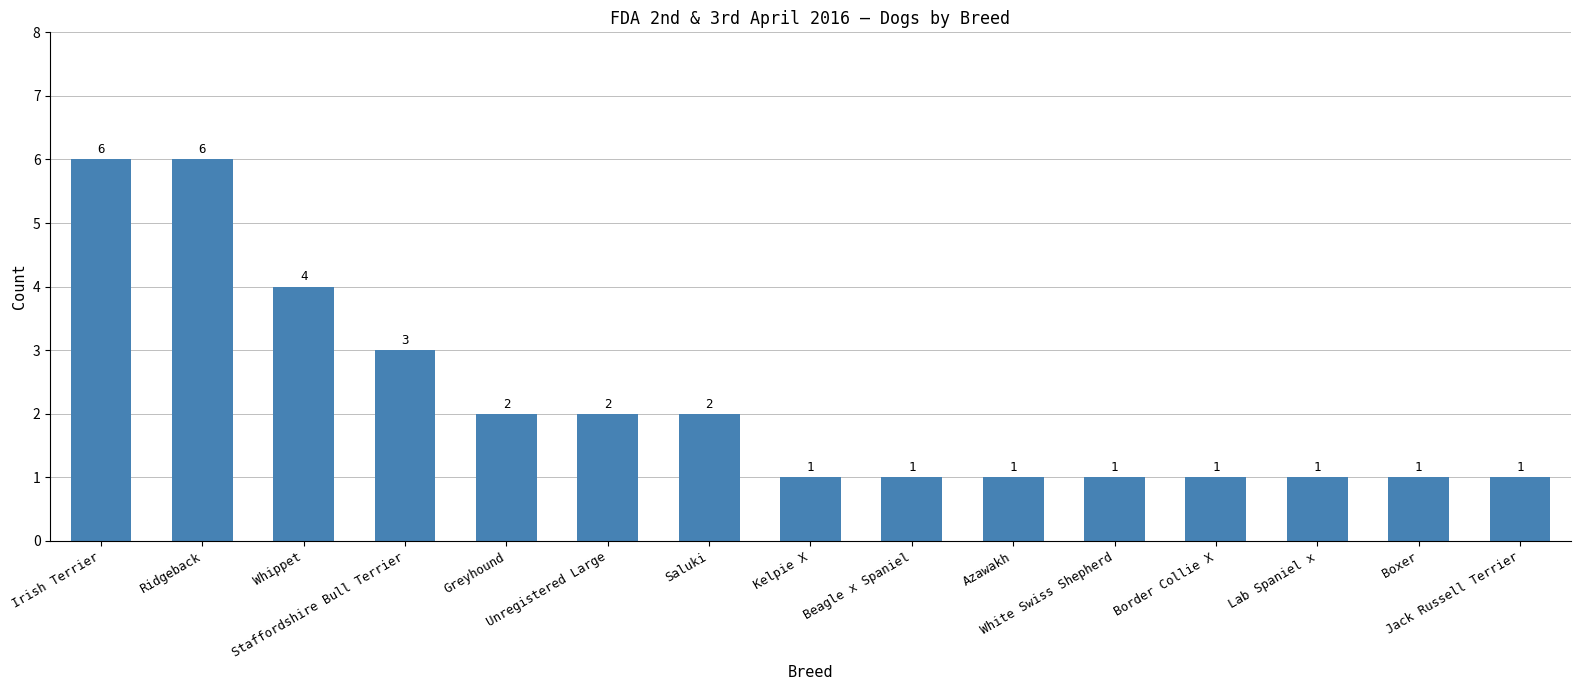

True or false: the data shows 3 at Staffordshire Bull Terrier.

True